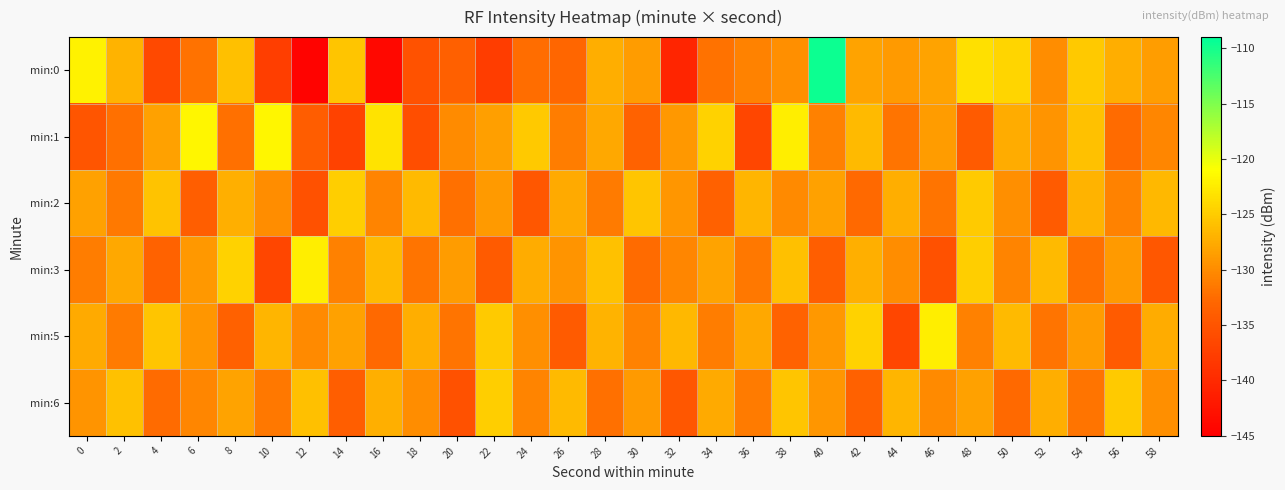

List the series in order of their peak value, lowest first.

min:2, min:6, min:3, min:5, min:1, min:0